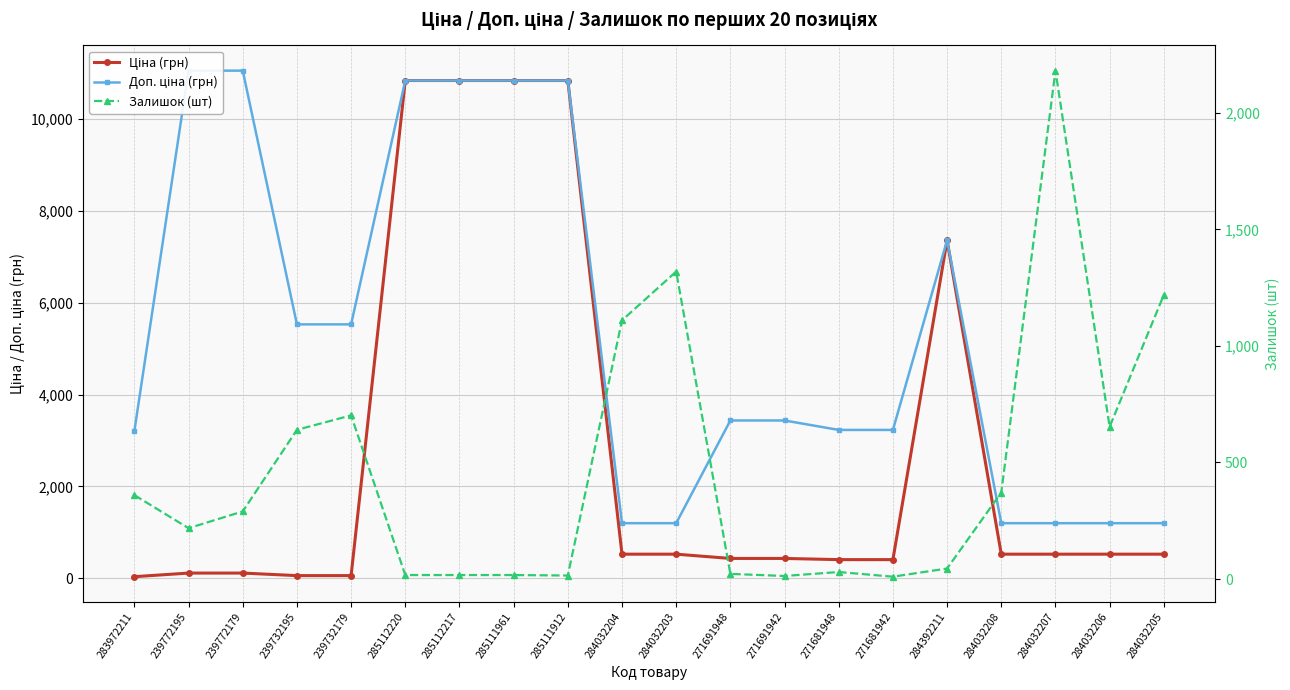

True or false: Ціна (грн) and Доп. ціна (грн) intersect in this chart.

False